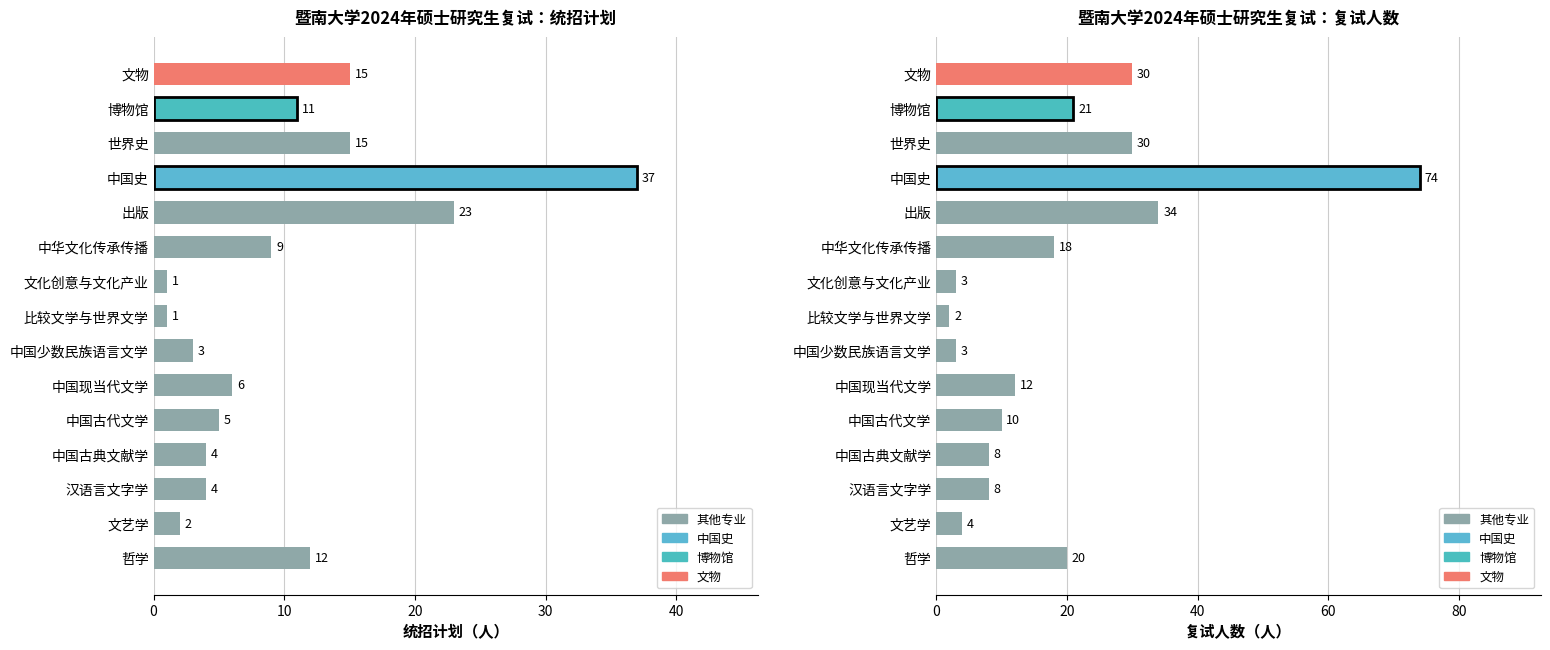

At which category does the chart reach its minimum across all series?

比较文学与世界文学